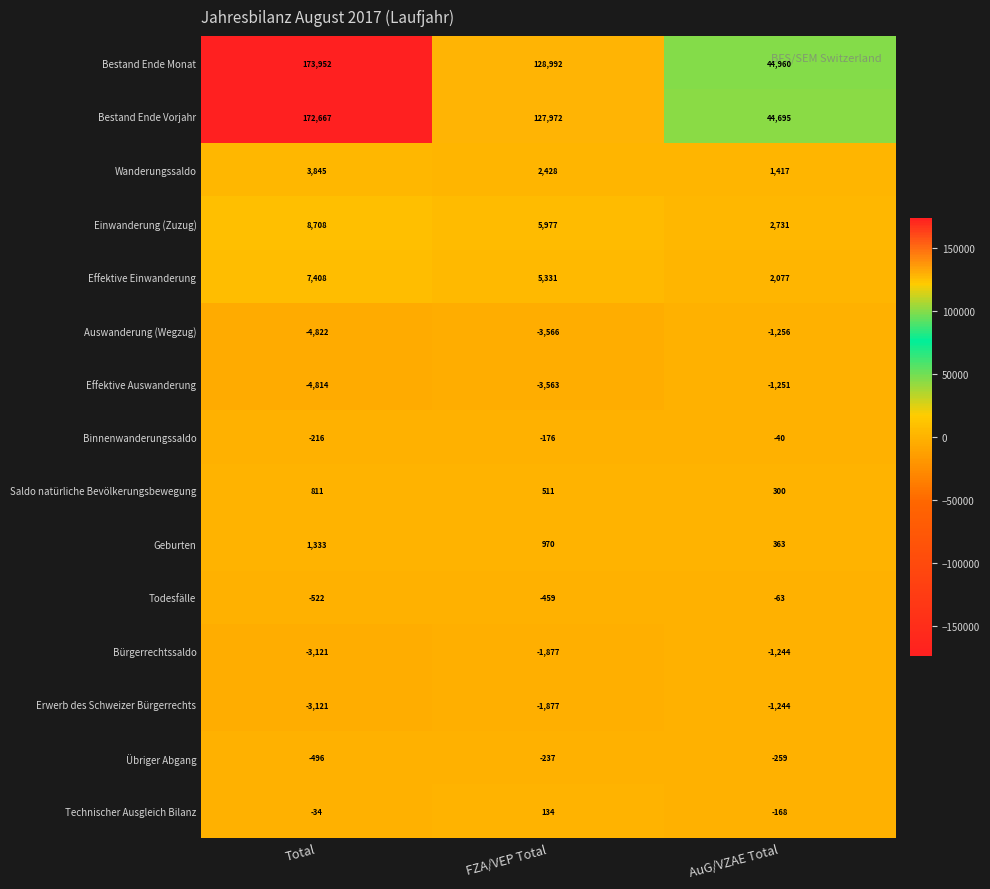

What is the spread (max minus min) of values at FZA/VEP Total?

132558